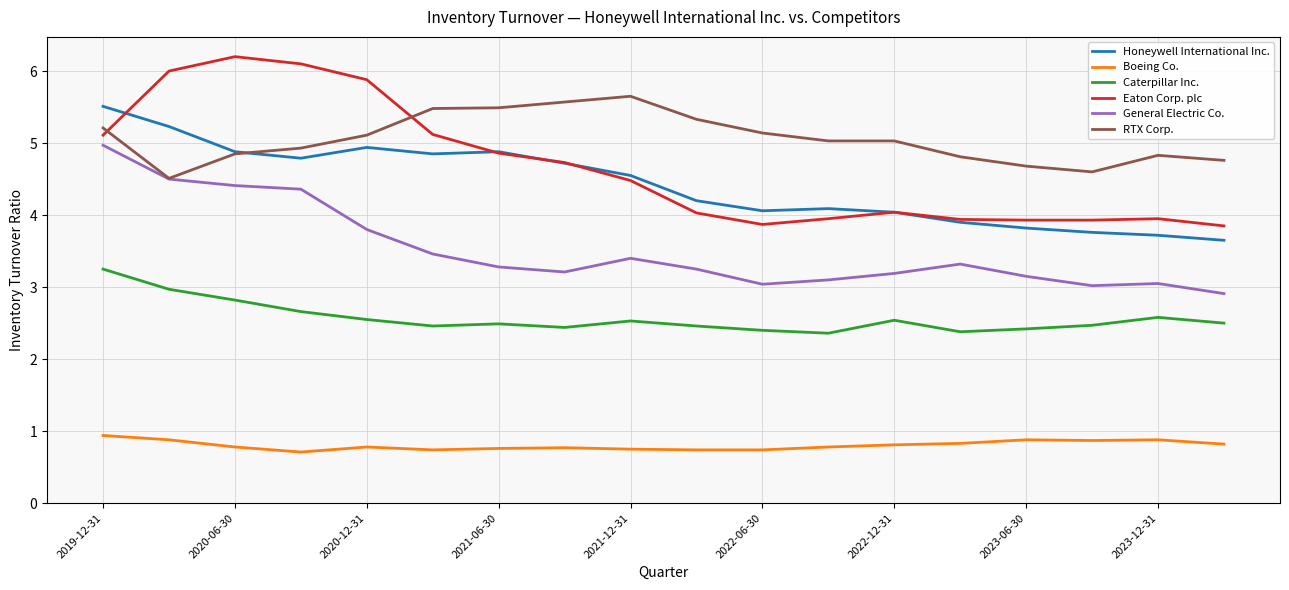

At how many categories does at least one series exceed 0?

18